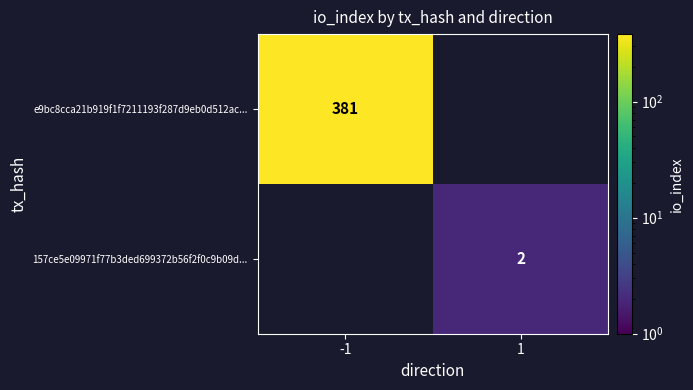

How many categories are shown in the chart?

2